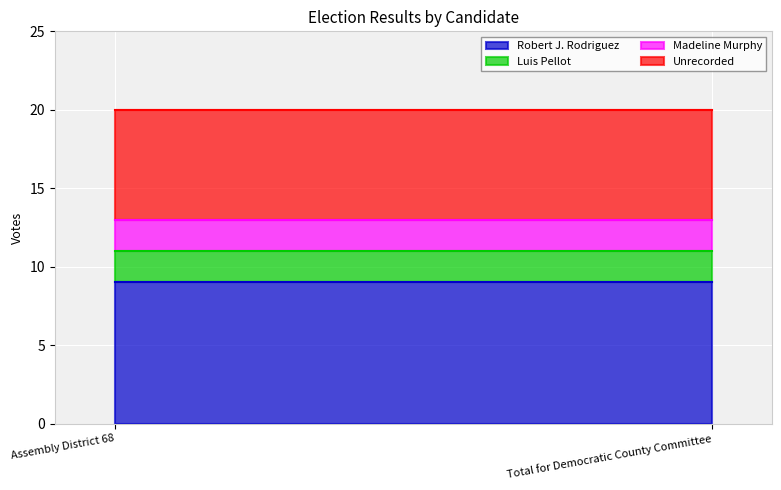

What are all the series names shown in the legend?

Robert J. Rodriguez, Luis Pellot, Madeline Murphy, Unrecorded